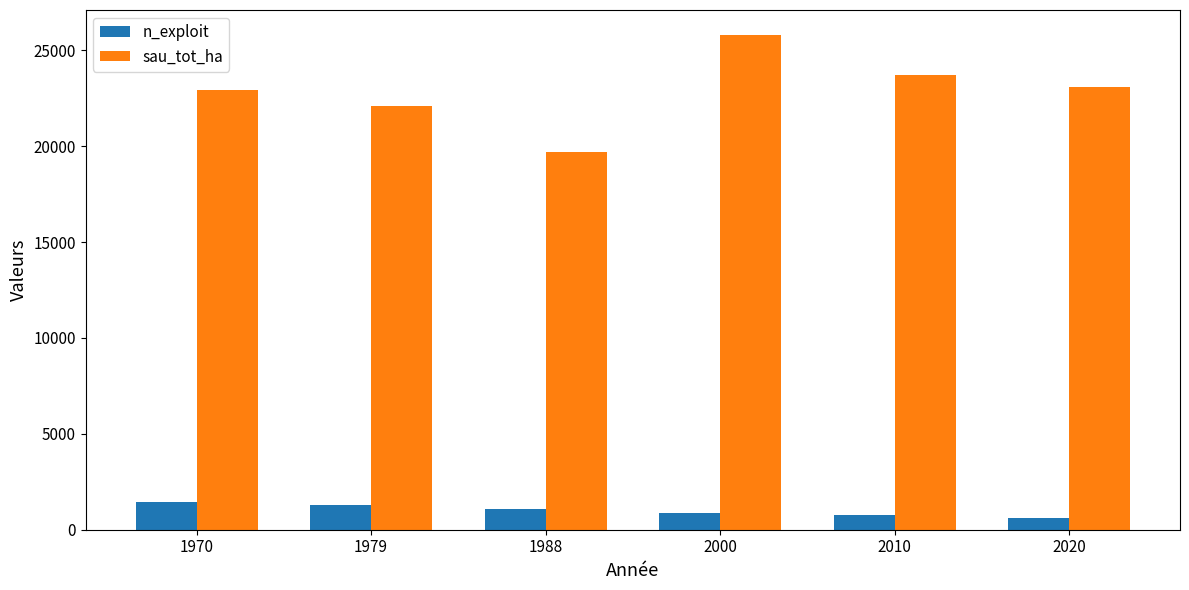

True or false: n_exploit has a value of 746.0 at 2010.

True